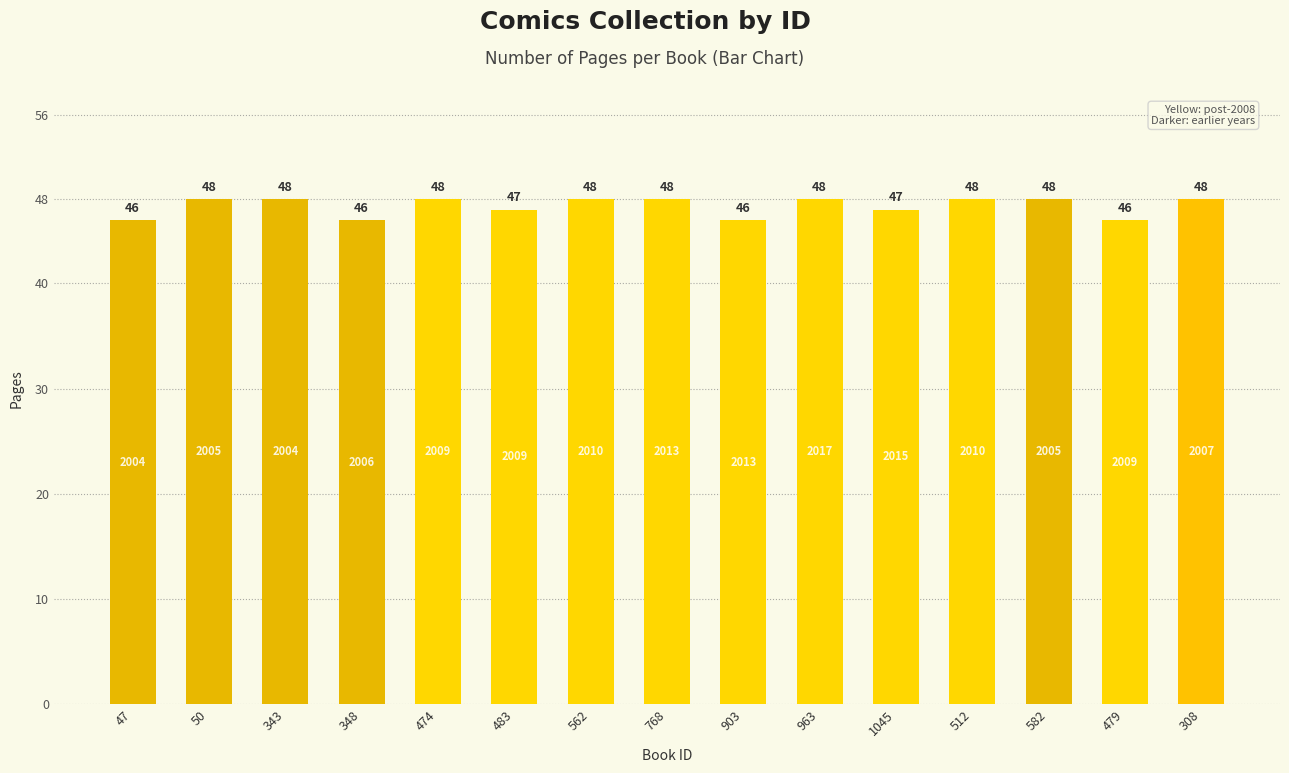

Reading left to right, list all the values displayed in this chart.

47=46	50=48	343=48	348=46	474=48	483=47	562=48	768=48	903=46	963=48	1045=47	512=48	582=48	479=46	308=48